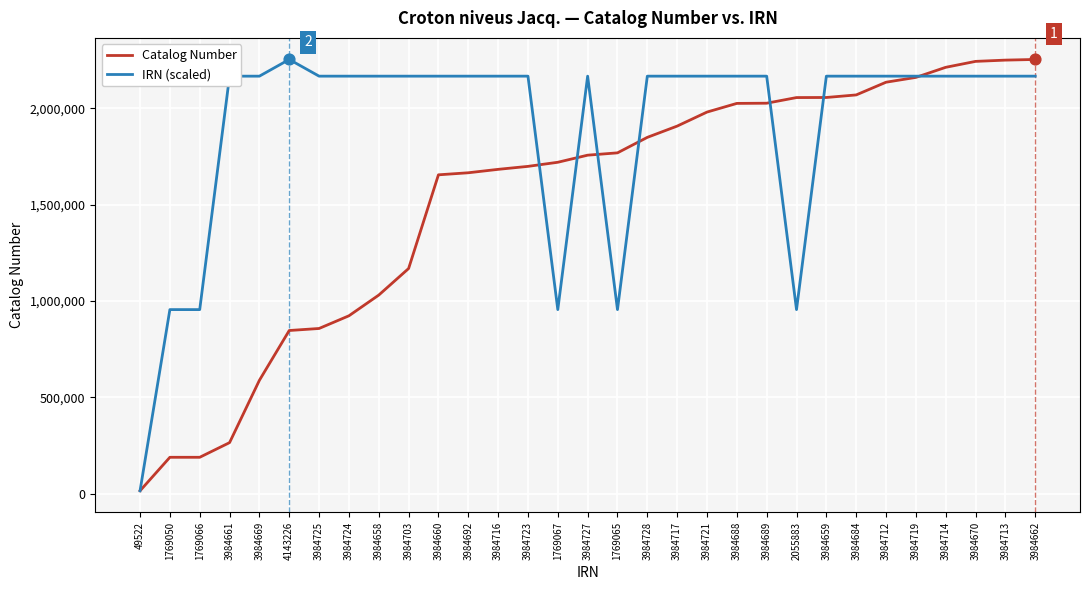

Is the value of Catalog Number at 3984688 greater than the value of IRN (scaled) at 3984724?

No